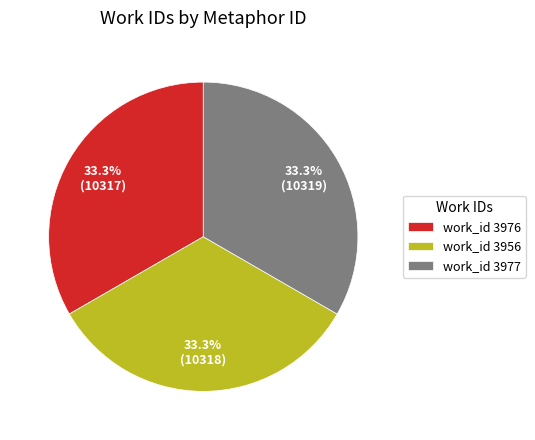

What is the ratio of the value at work_id 3976 to the value at work_id 3977?

1.0